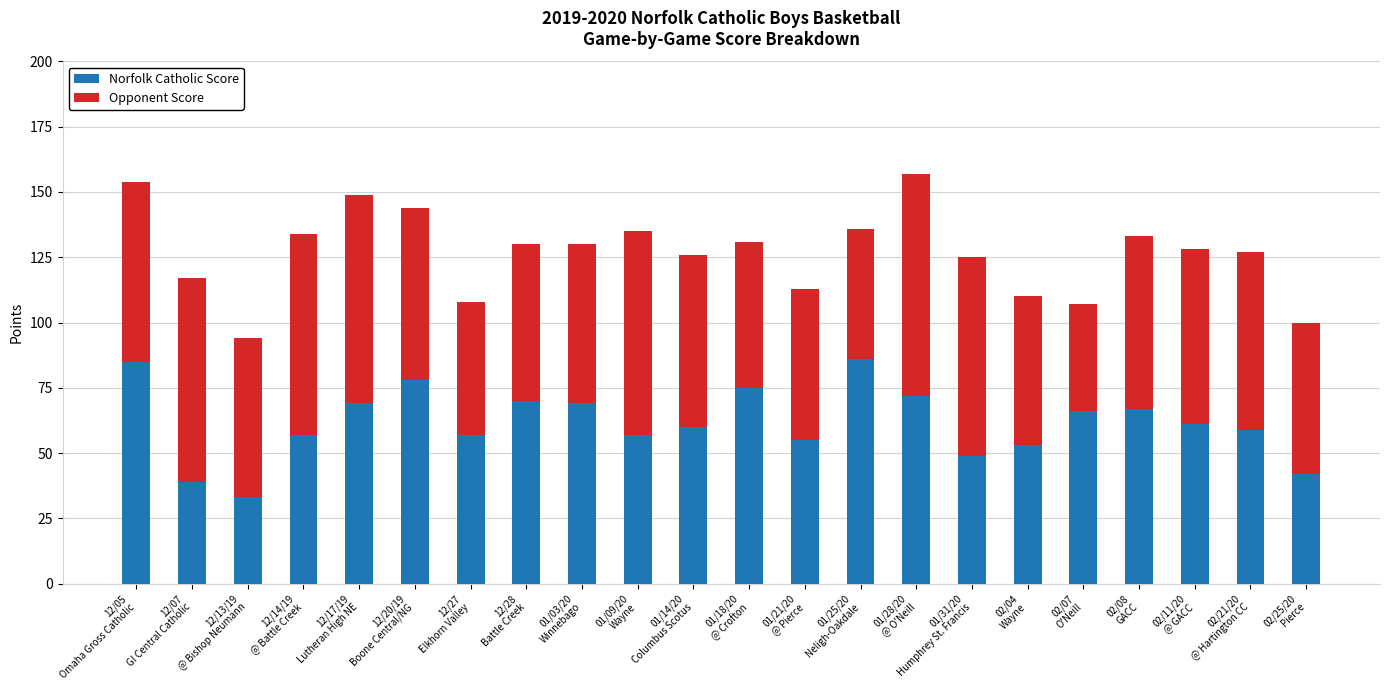

What is the difference between the maximum and minimum values in the Norfolk Catholic Score series?

53